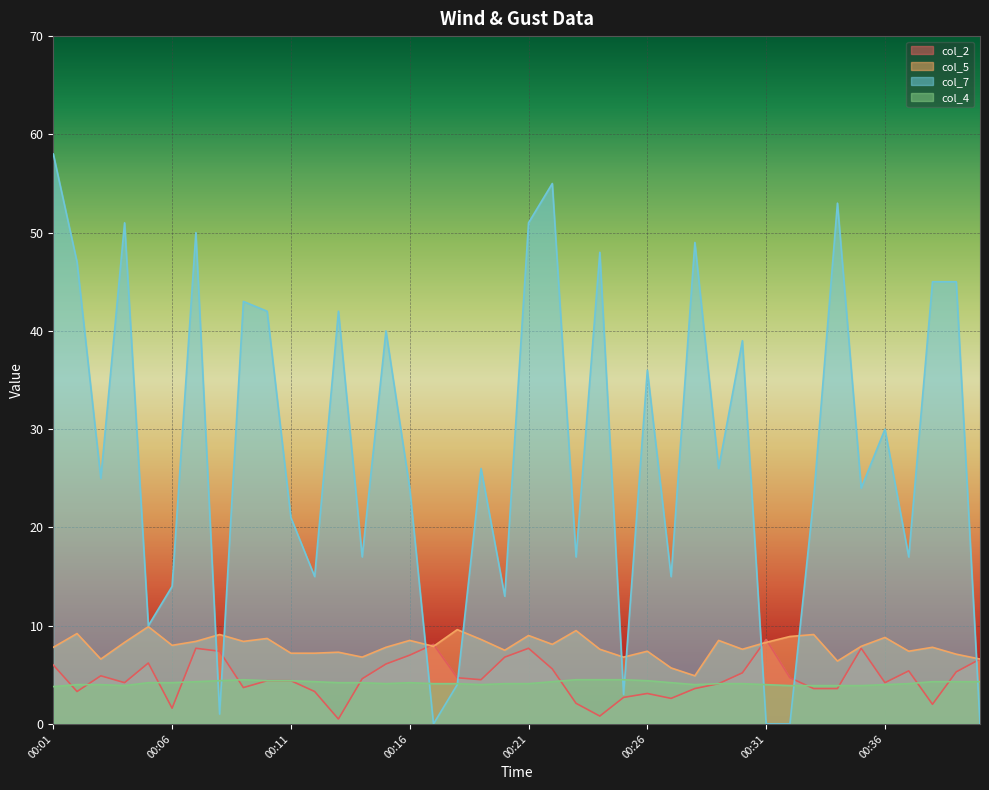

Which series has the largest total across all categories?

col_7